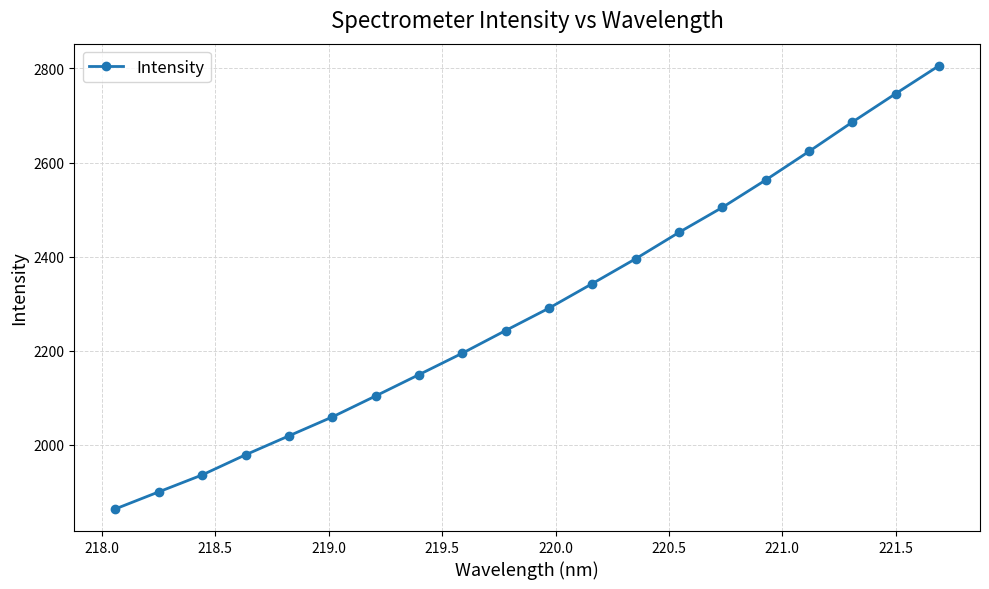

What is the maximum value shown in the chart?

2805.5